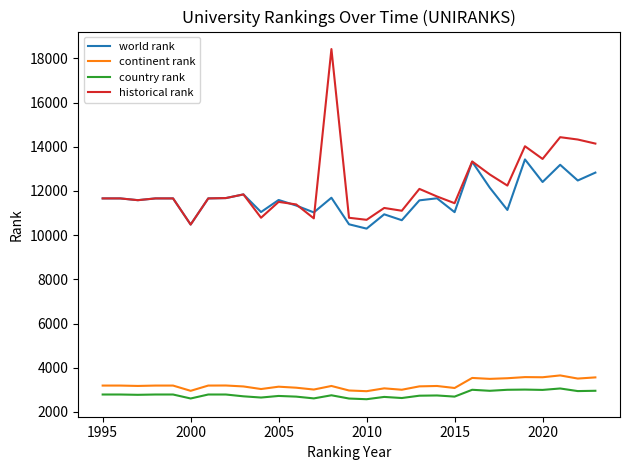

True or false: country rank and historical rank cross at least once.

False